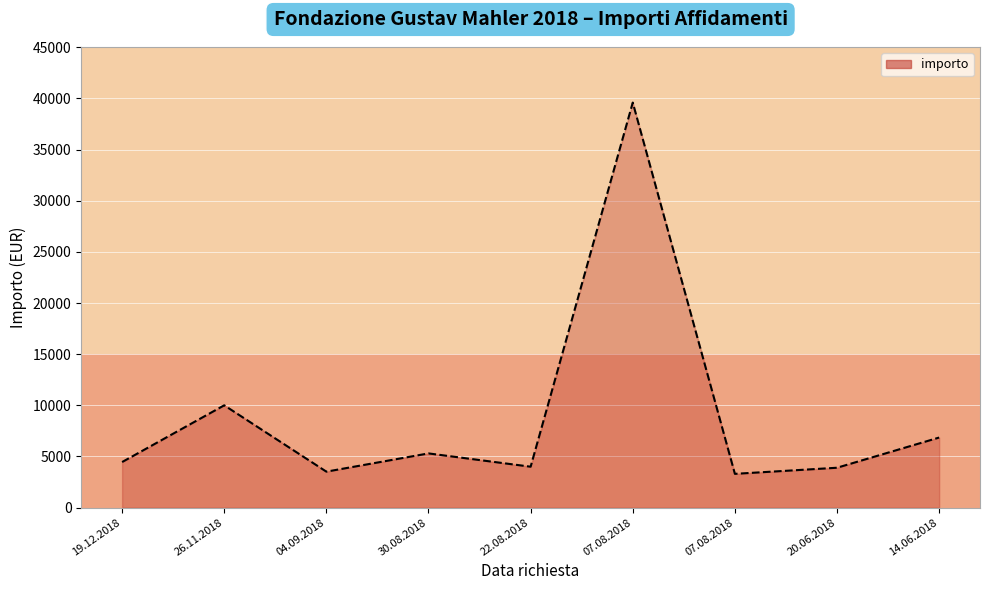

How many lines are shown in the chart?

1